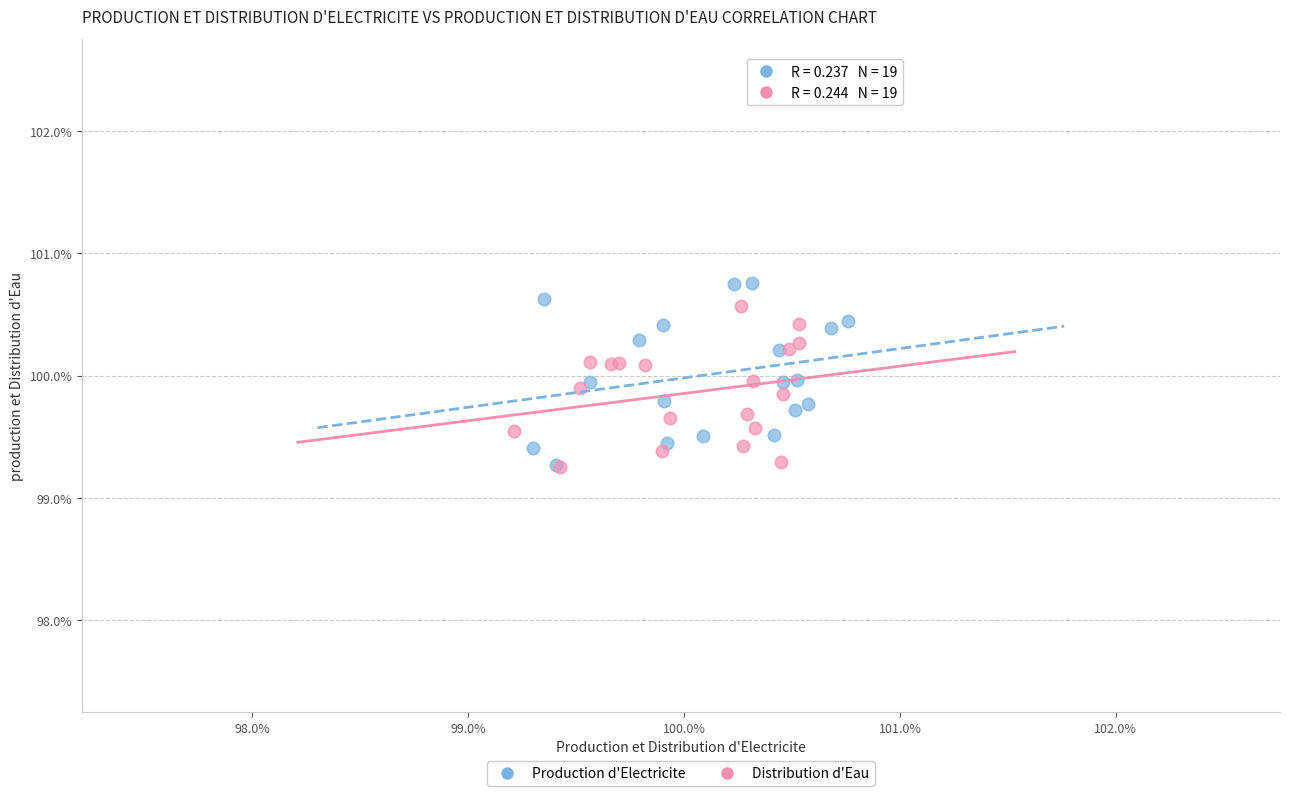

Which series has the widest spread of Y values?

Production d'Electricite